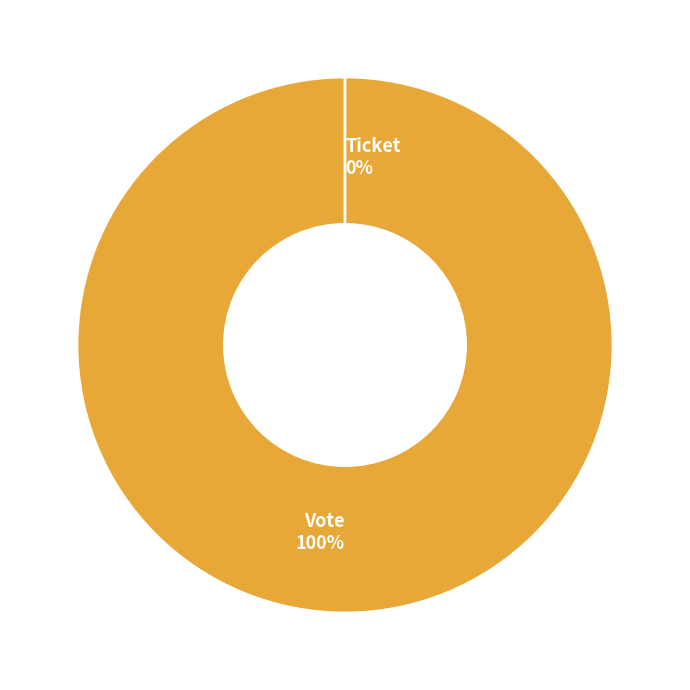

What is the largest slice in the pie chart?

Vote